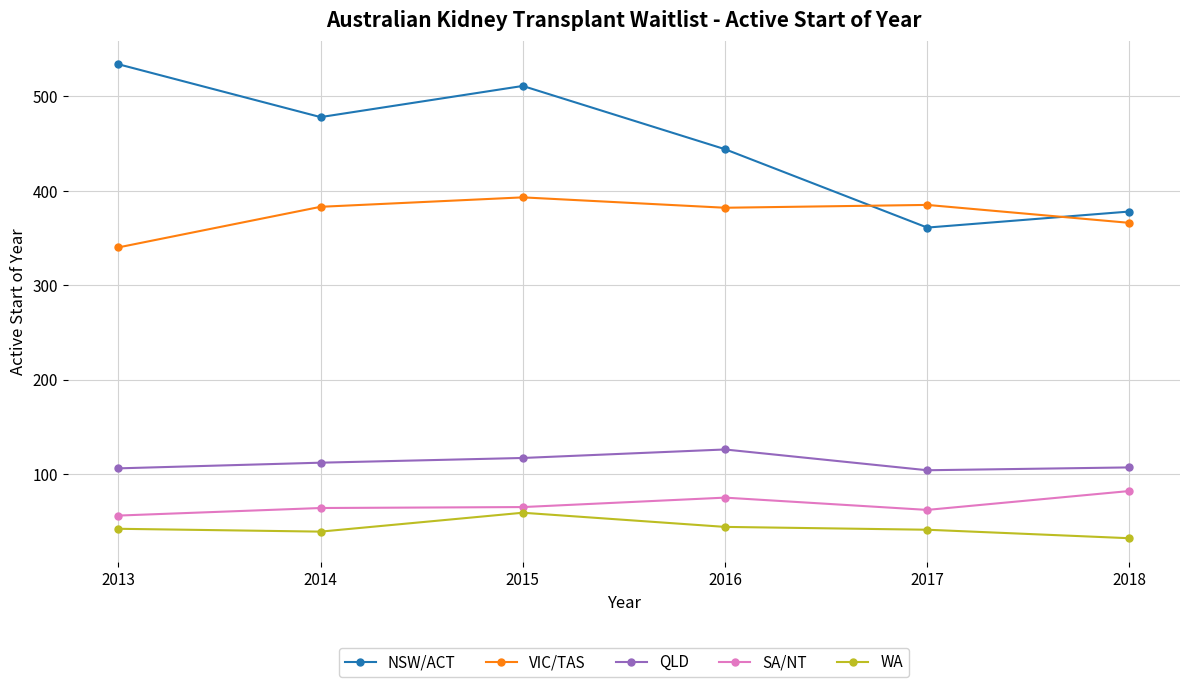

True or false: QLD and VIC/TAS cross at least once.

False